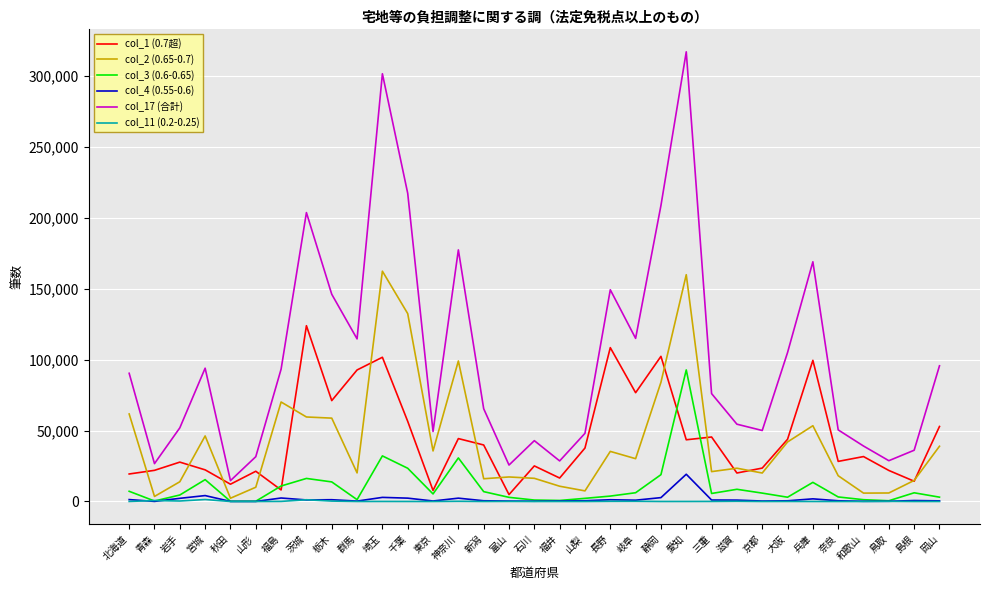

Is this an area chart (filled region under the line)?

No